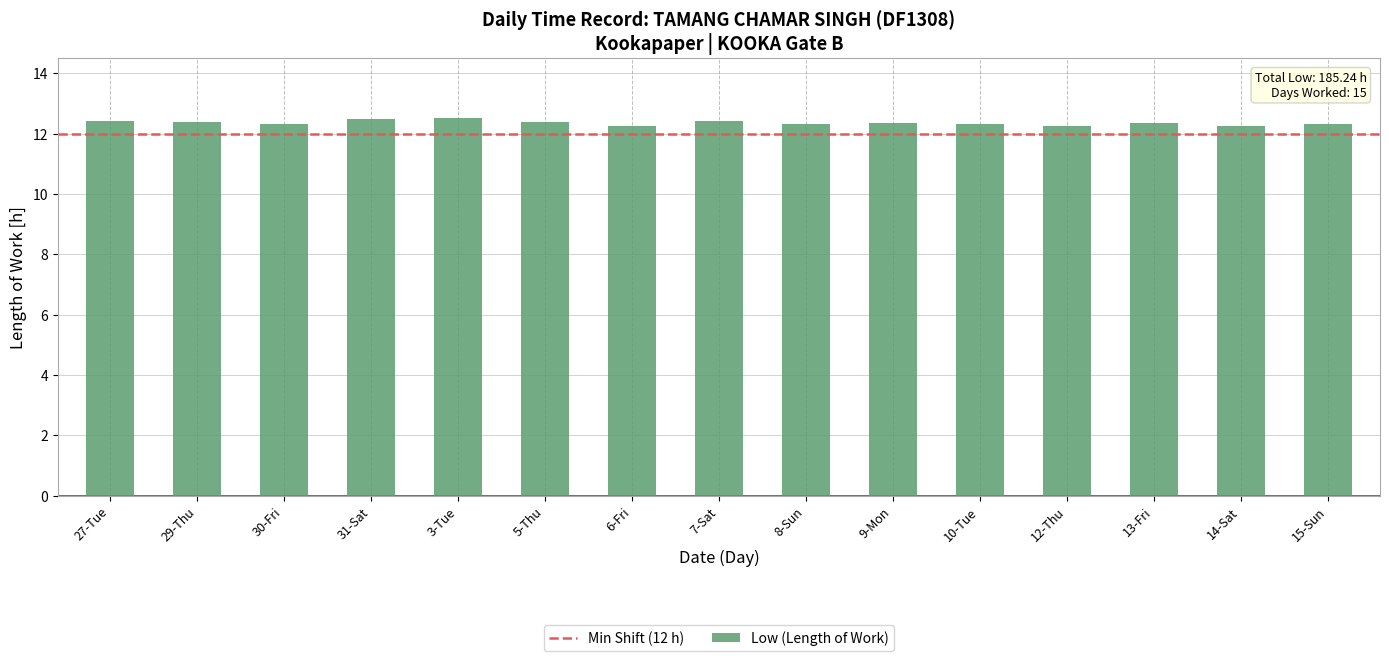

The chart shows a value of 18.6 at 13-Fri. True or false?

False